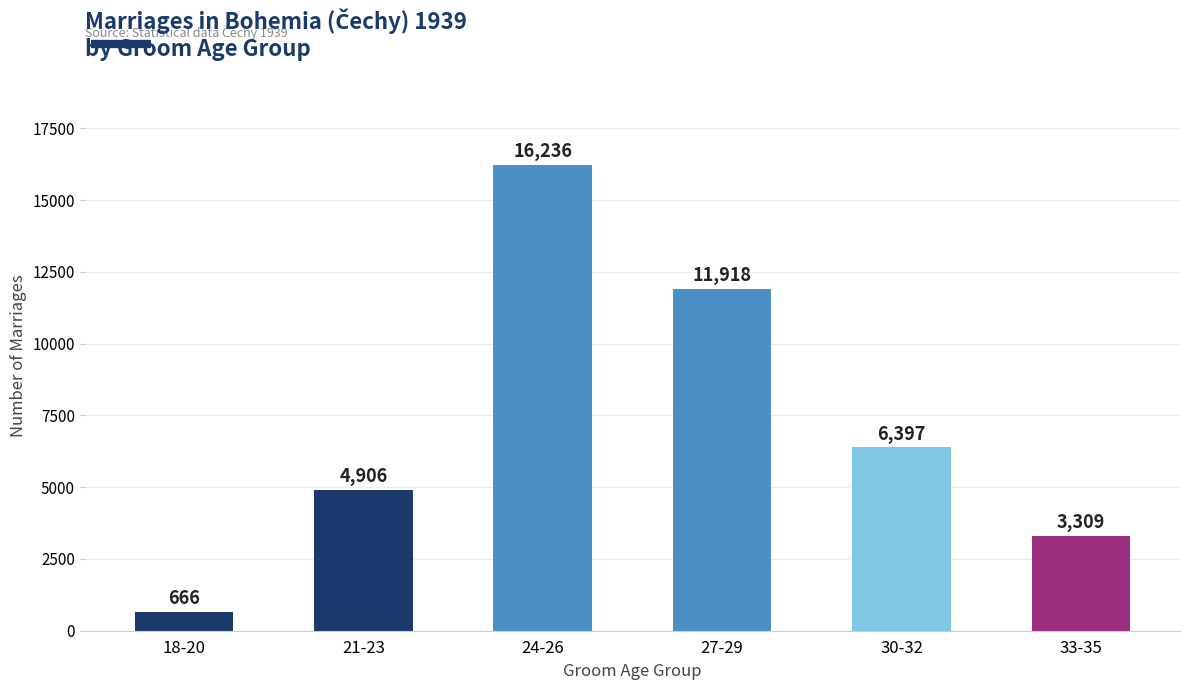

Rank the categories by value from highest to lowest.

24-26, 27-29, 30-32, 21-23, 33-35, 18-20